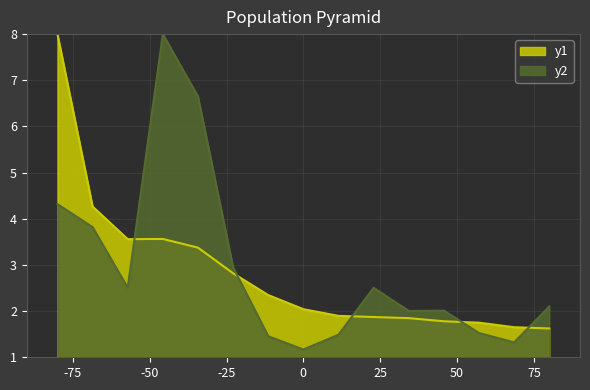

True or false: Shares has more than 1 interior local peaks.

True